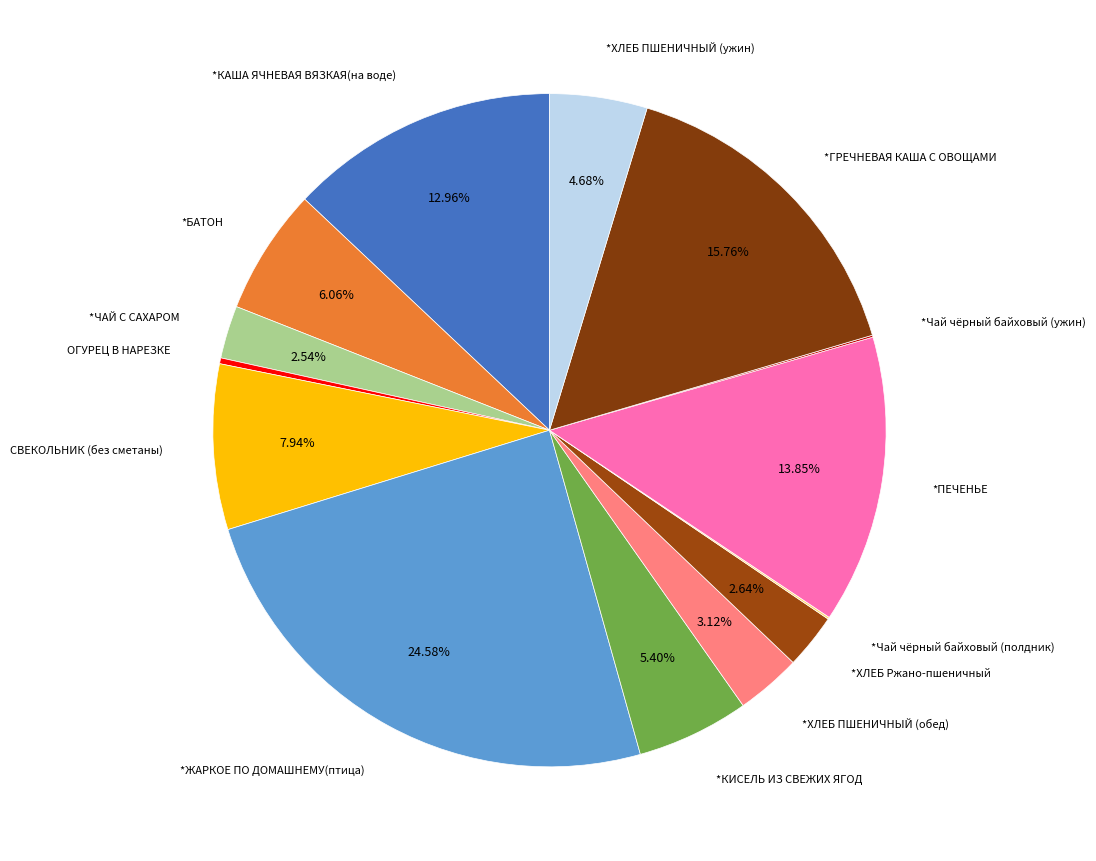

How many segments does this pie chart have?

14